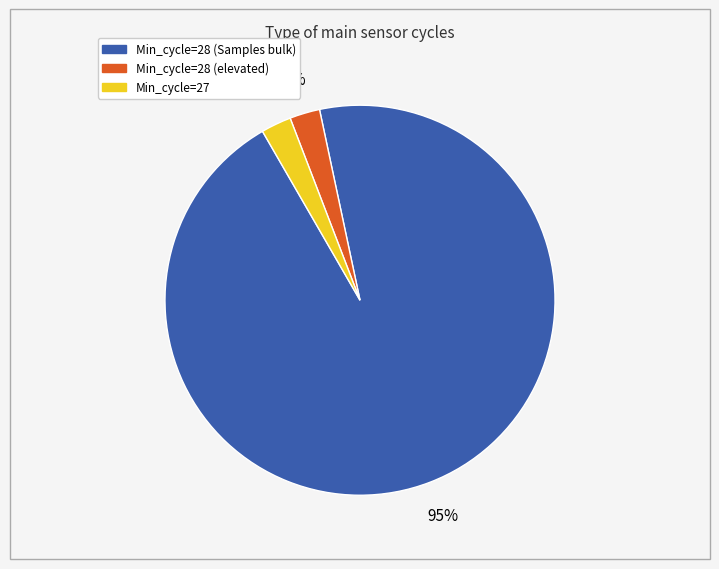

Does any single category account for the majority?

Yes